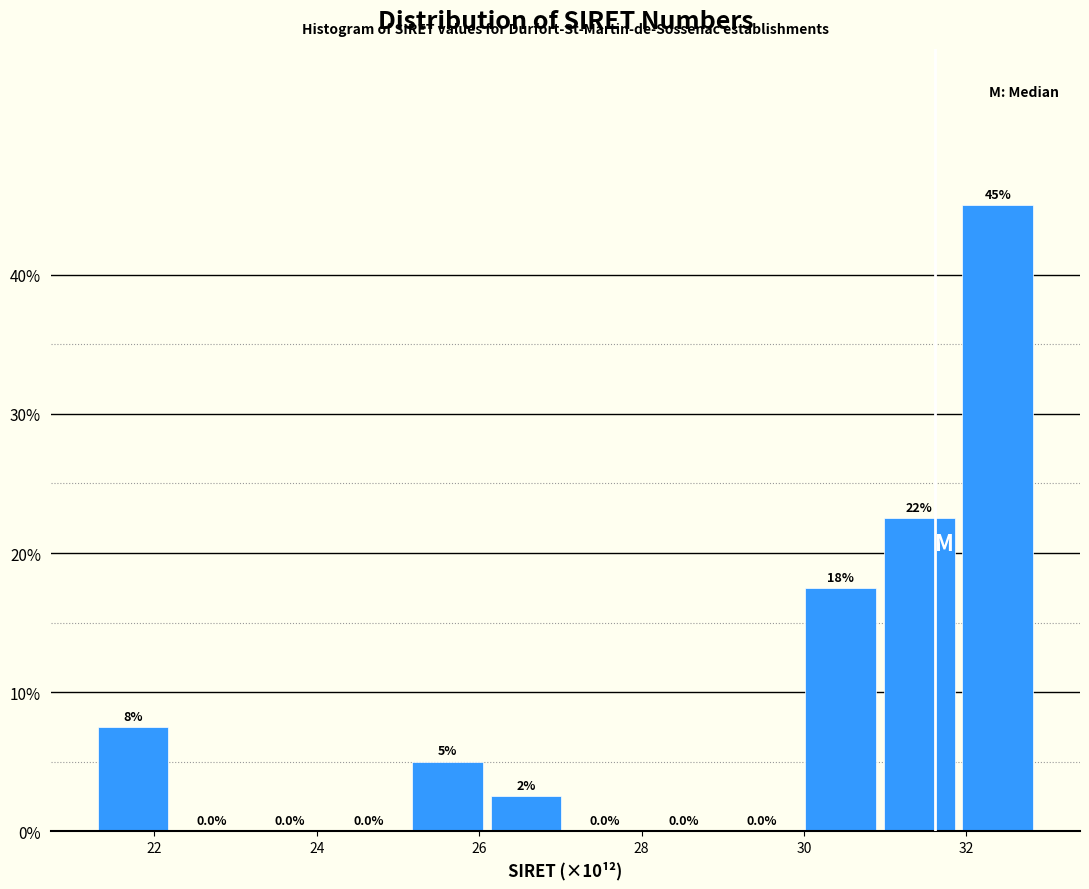

Over which range of the x-axis is the bar tallest?

32.0 to 33.0